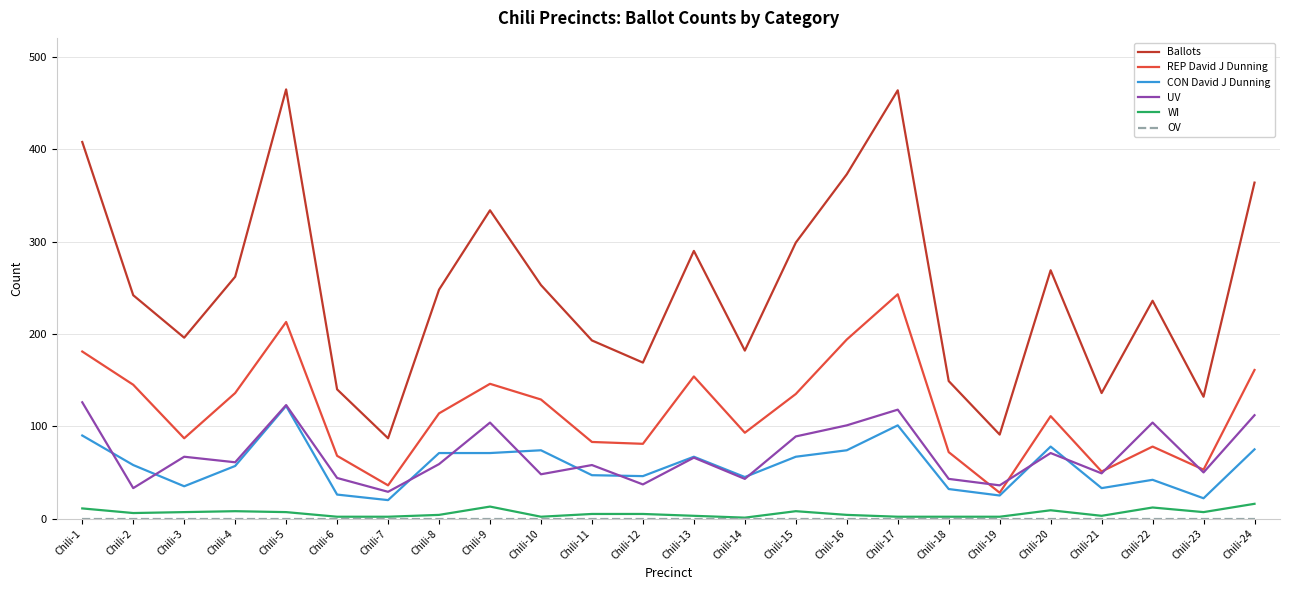

What is the total value across all series at Chili-7?

174